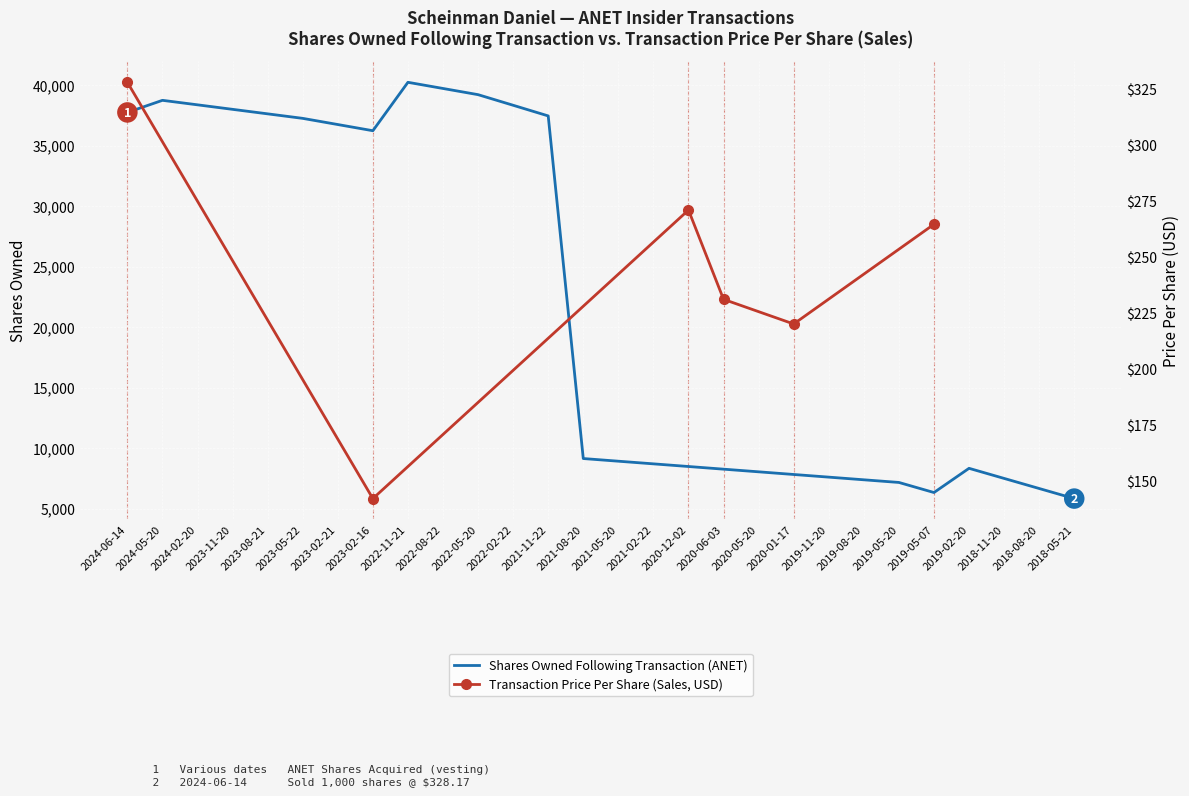

What is the value of the 7th point from the left?

36732